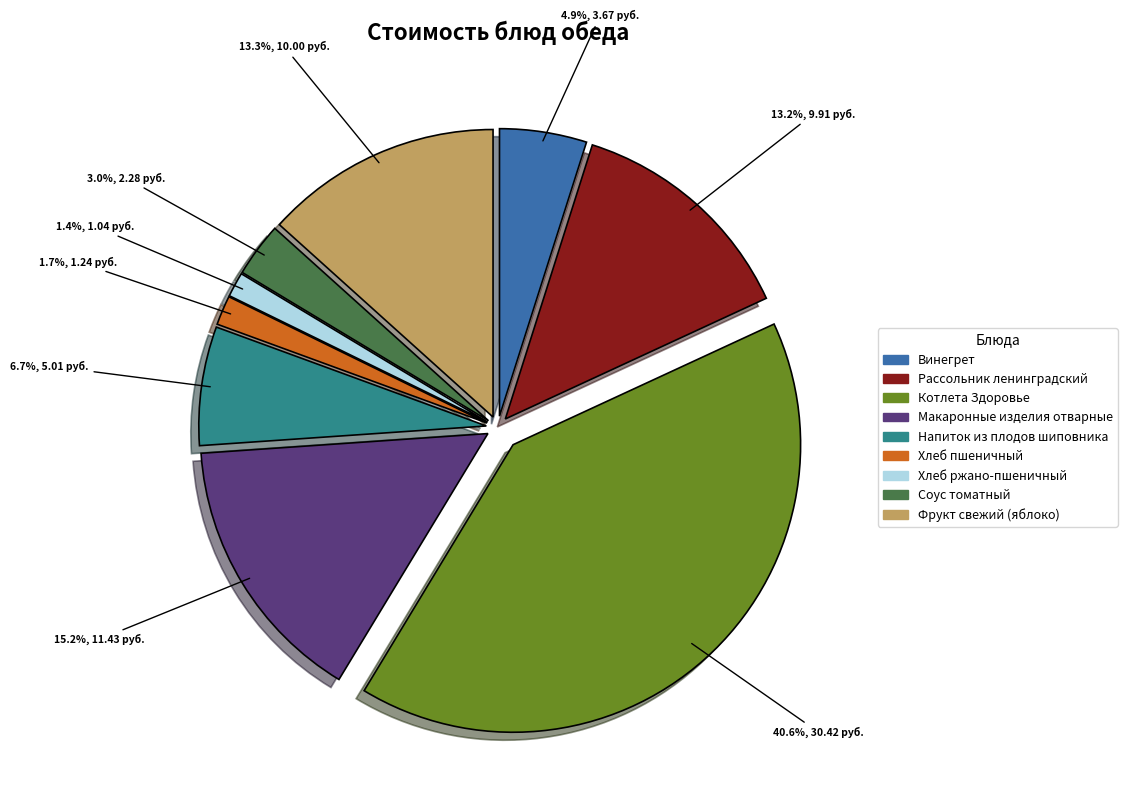

Which slice is the largest?

Котлета Здоровье